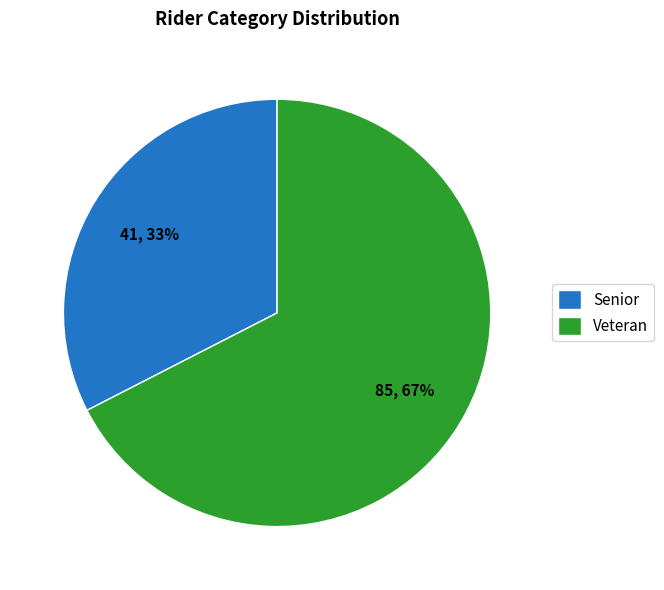

To the nearest percent, what is the combined percentage of Senior and Veteran?

100%